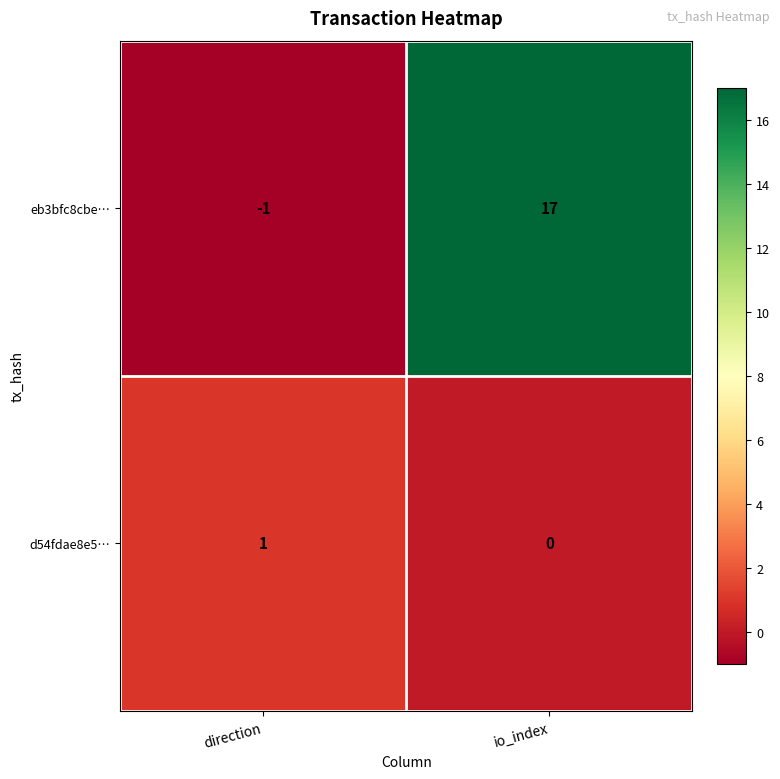

Which series has the largest total across all categories?

eb3bfc8cbe…